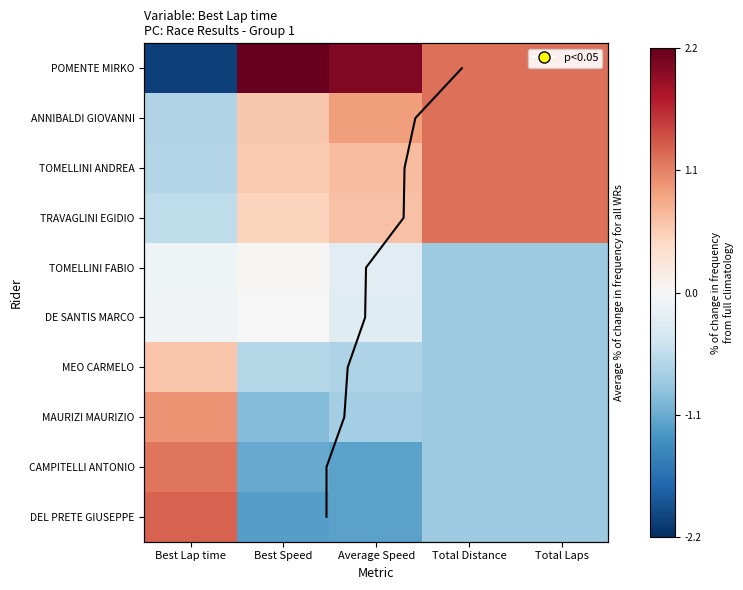

What is the difference between the second highest and minimum values in the POMENTE MIRKO series?

4.1